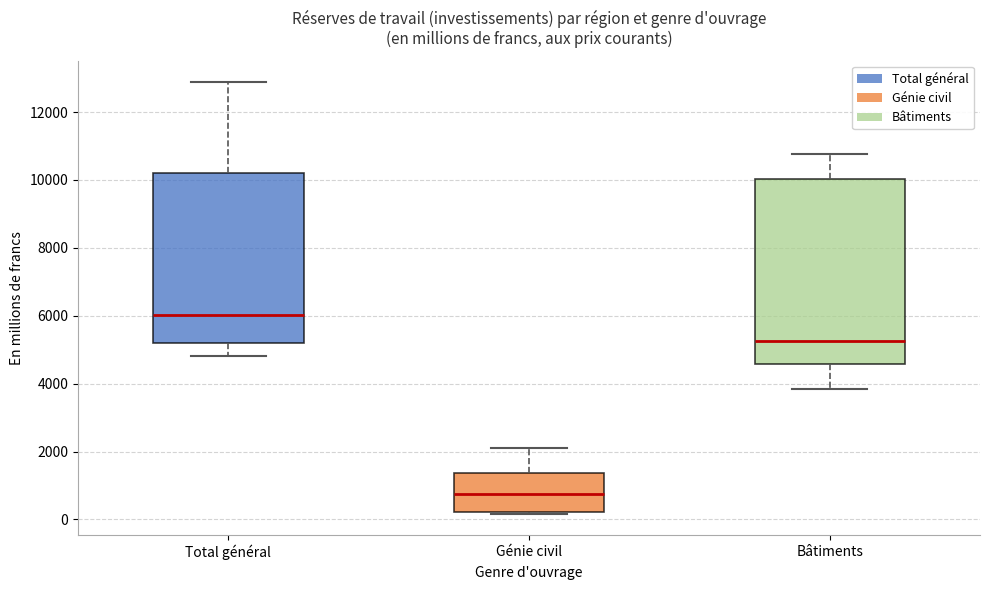

Reading left to right, read every box against the y-axis: the position of its median line, the range the box covers, and the ends of its whiskers. The values are not printed on the chart, so give them approximately, as read against the axis.

Total général: median 6000, box 5200 to 10200, whiskers 4800 to 12800
Génie civil: median 800, box 200 to 1400, whiskers 200 to 2200
Bâtiments: median 5200, box 4600 to 10000, whiskers 3800 to 10800